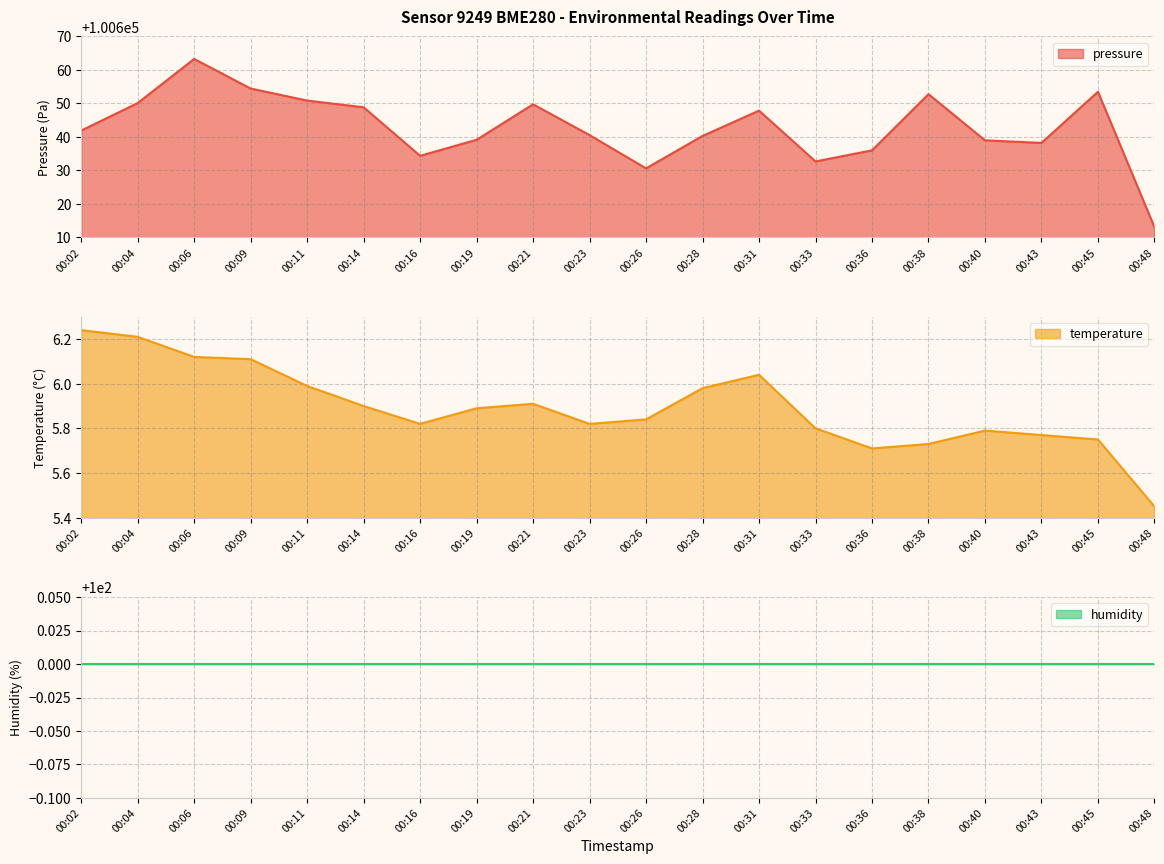

Where is the first local minimum for pressure?

00:16